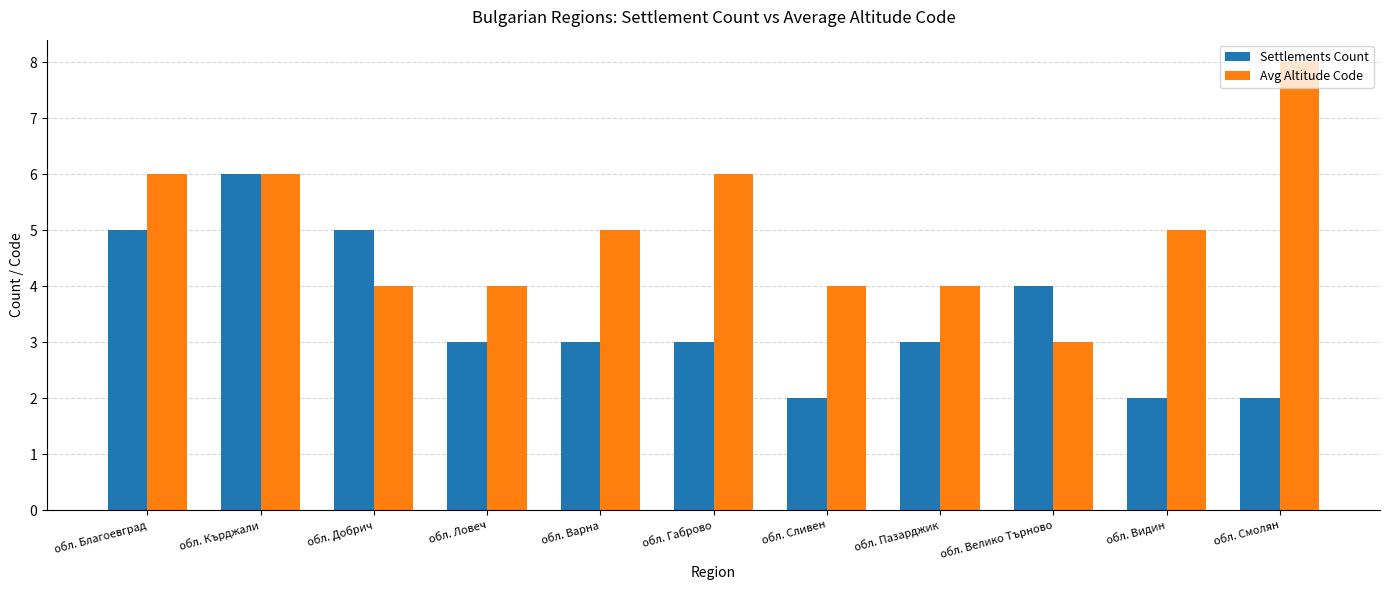

What is the label of the 7th bar from the left?

обл. Сливен